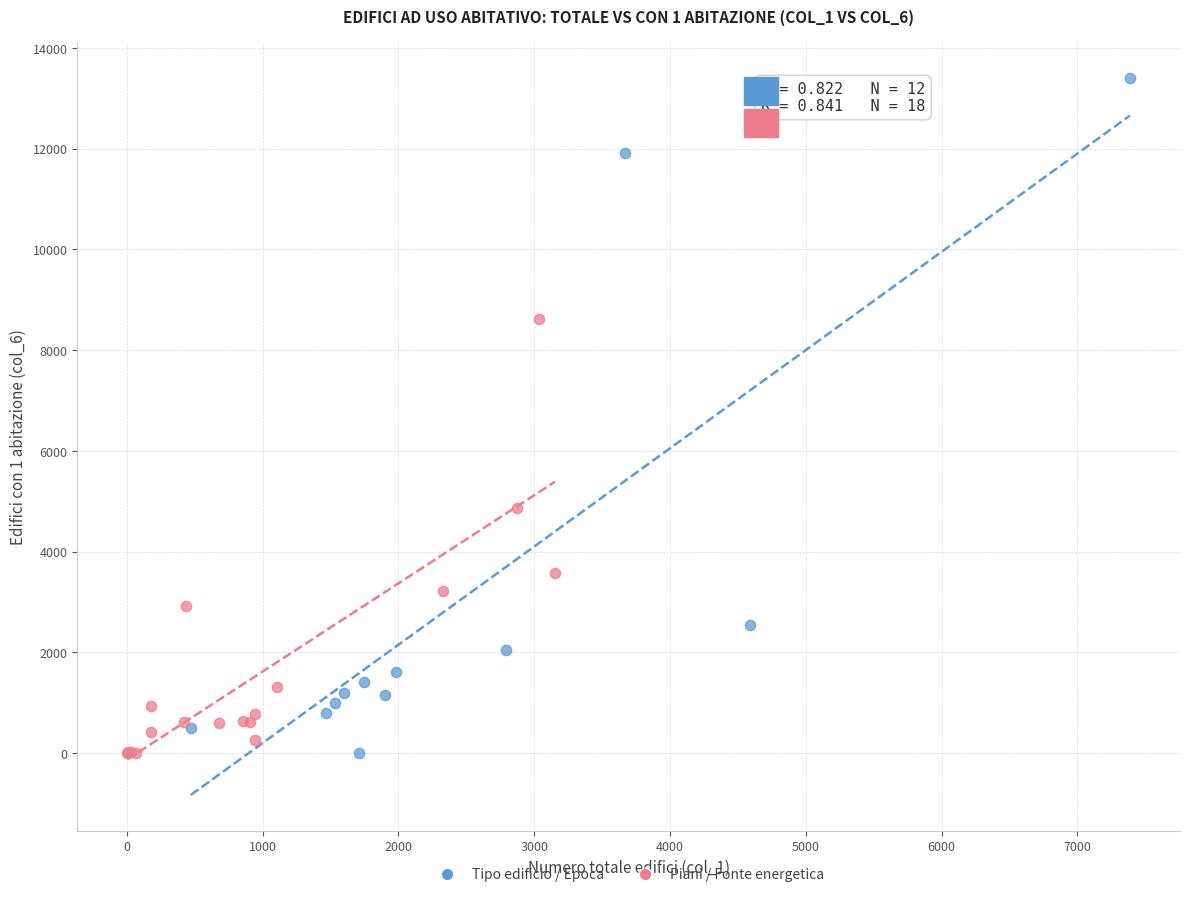

Which series contains the highest Y value?

Tipo edificio / Epoca